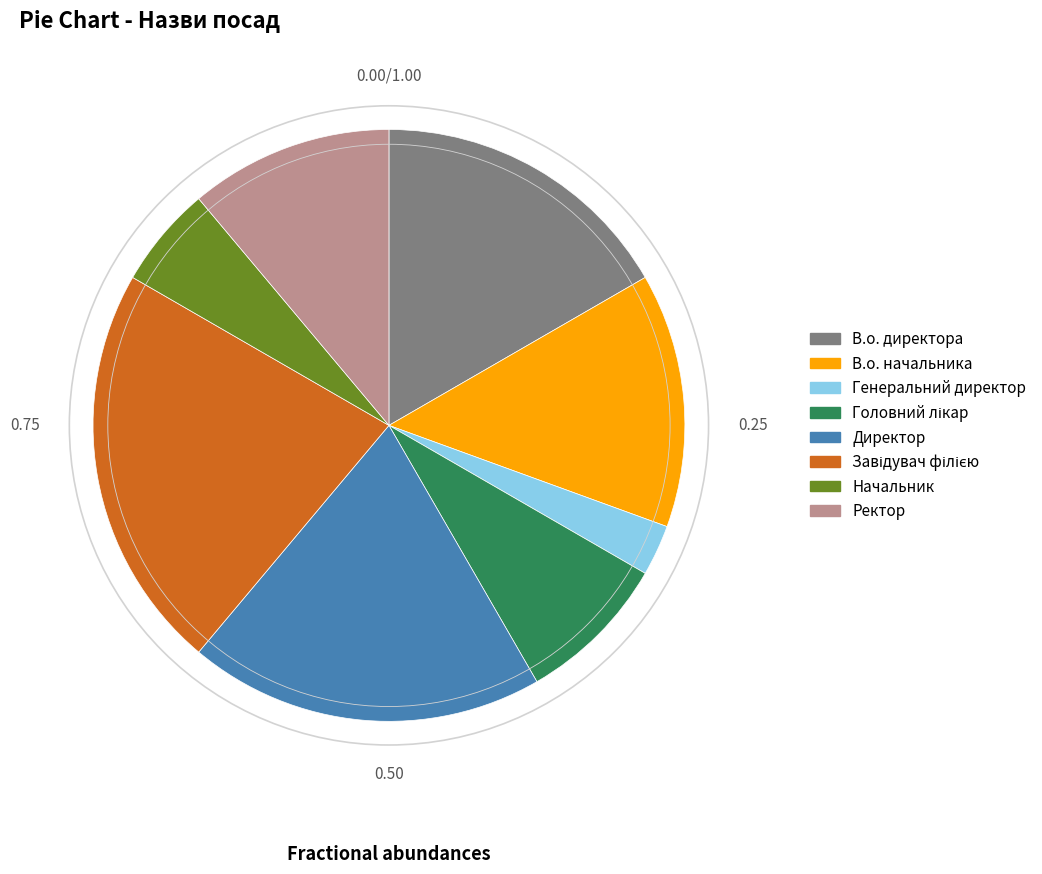

Combined, do Начальник and Ректор account for over 50%?

No